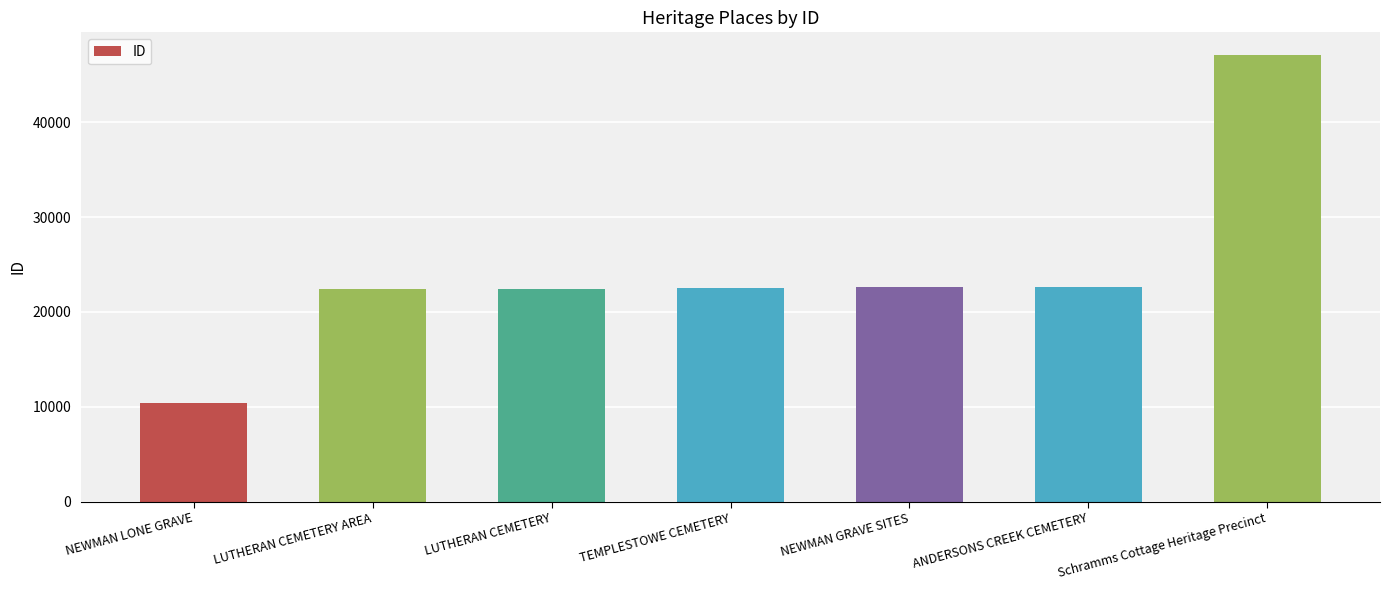

Read the value at LUTHERAN CEMETERY.

22411